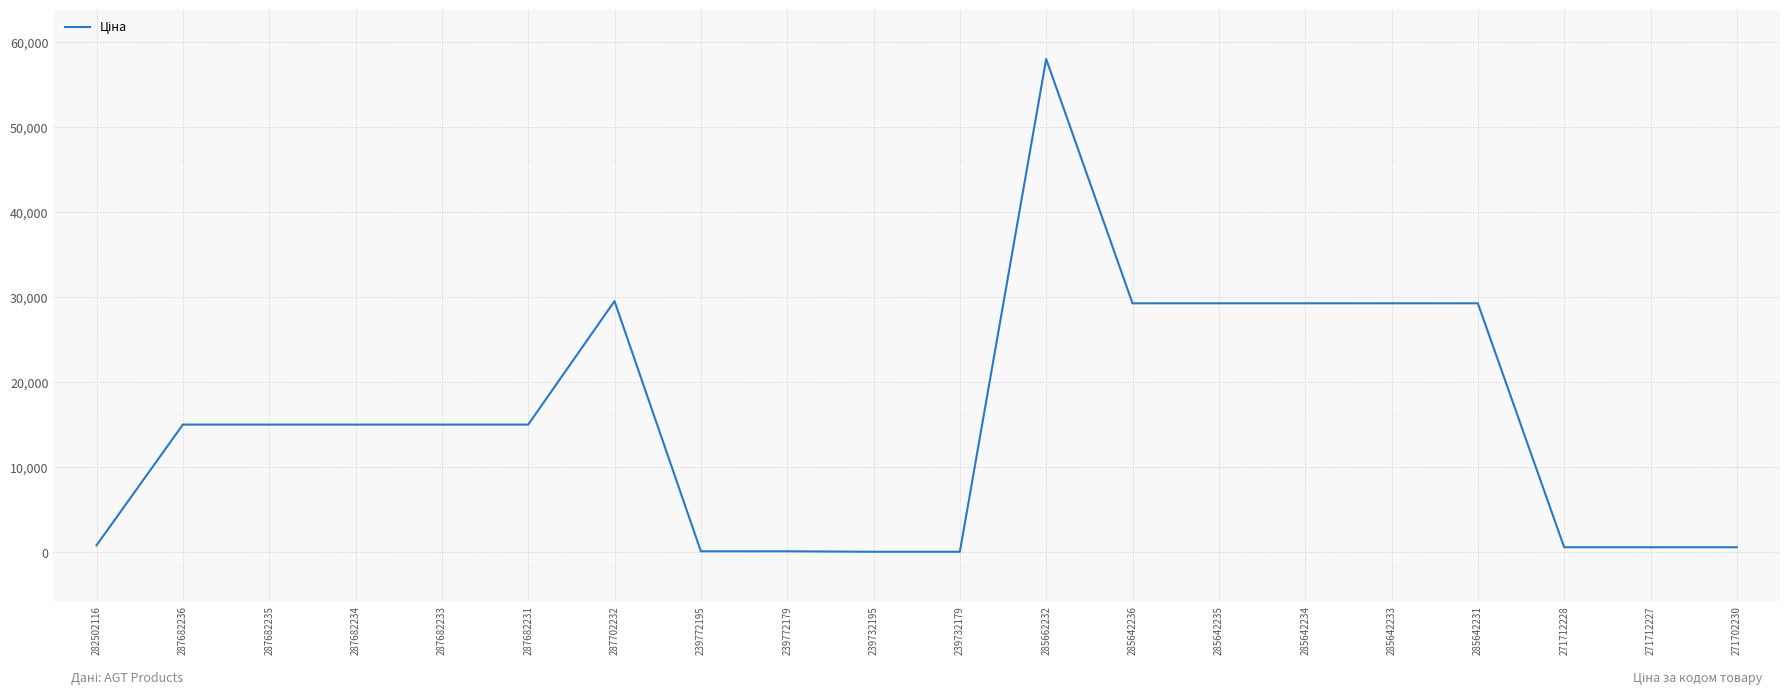

What is the ratio of the value at 239732179 to the value at 239732195?

1.0